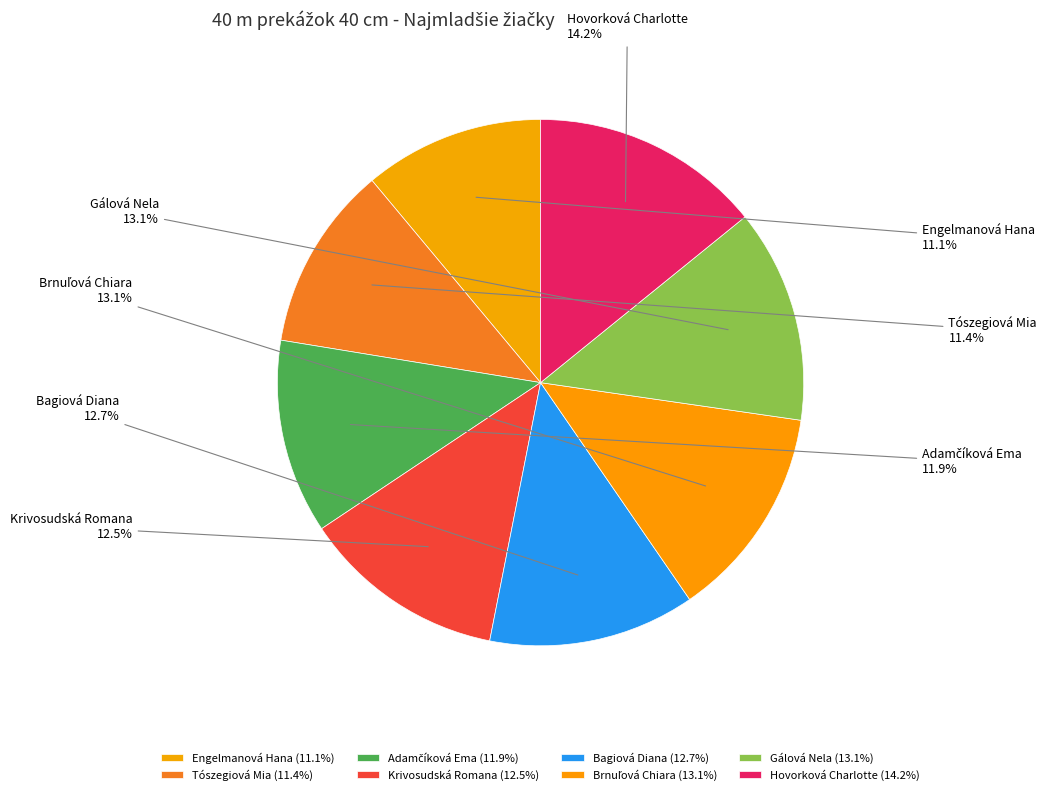

To the nearest percent, what portion does Hovorková Charlotte represent?

14%